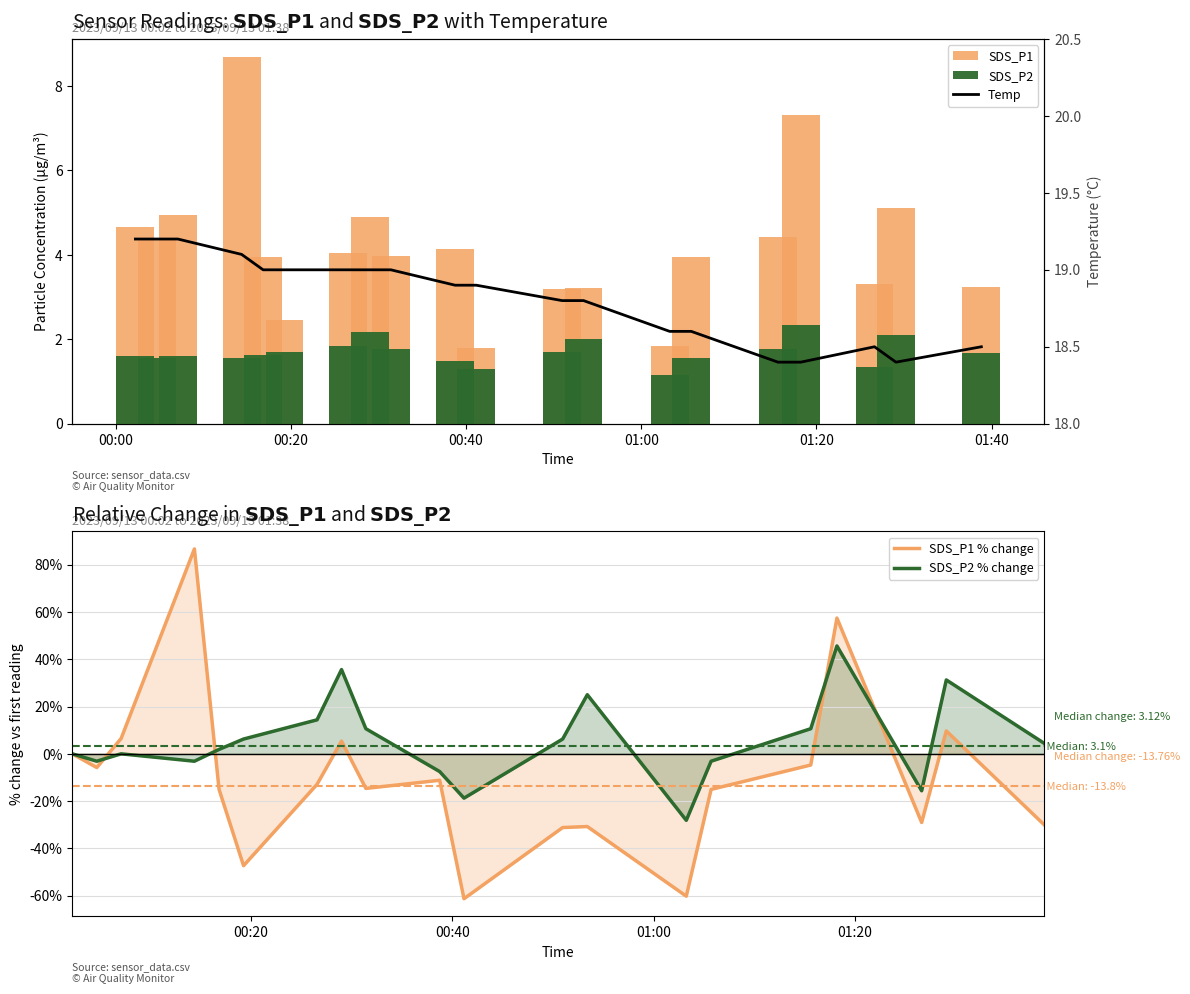

Are the bars horizontal?

No